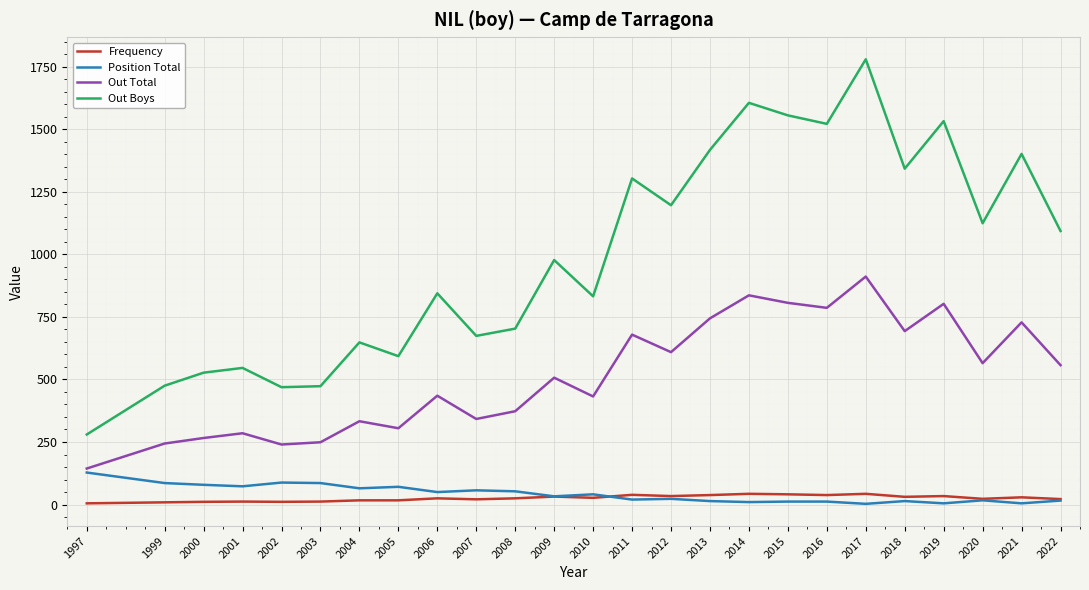

Does the chart display data point markers on the line(s)?

No